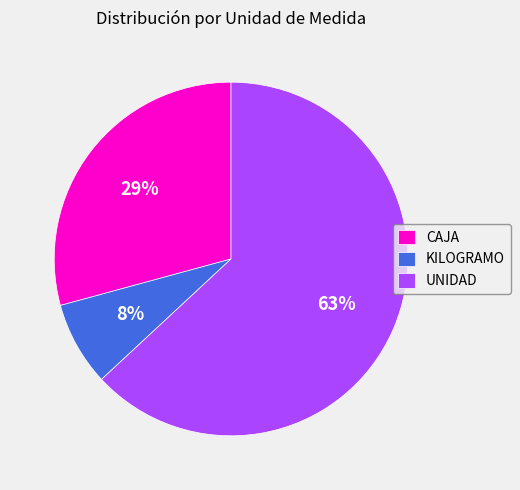

To the nearest percent, what portion does CAJA represent?

29%